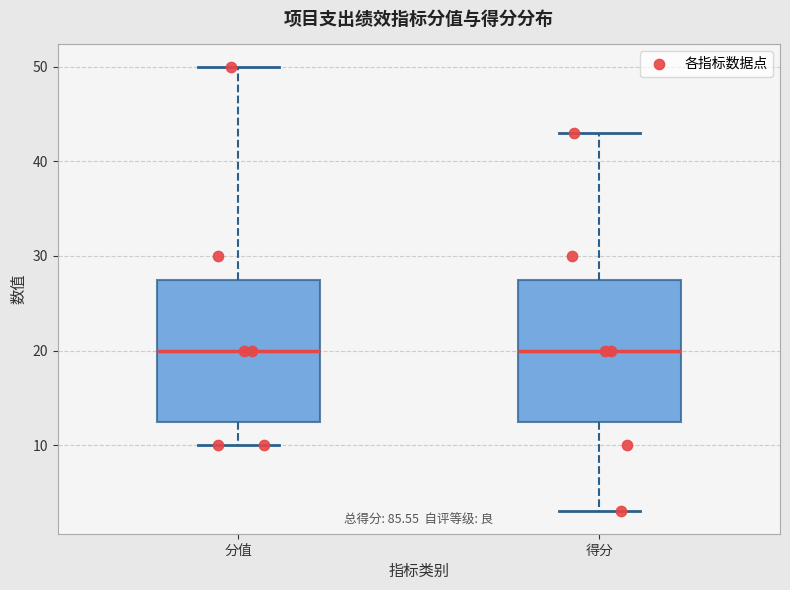

Reading left to right, read every box against the y-axis: the position of its median line, the range the box covers, and the ends of its whiskers. The values are not printed on the chart, so give them approximately, as read against the axis.

分值: median 20, box 13 to 28, whiskers 10 to 50
得分: median 20, box 13 to 28, whiskers 3 to 43